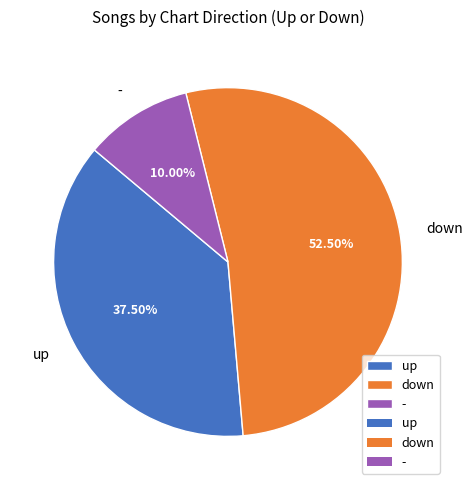

How many segments does this pie chart have?

3